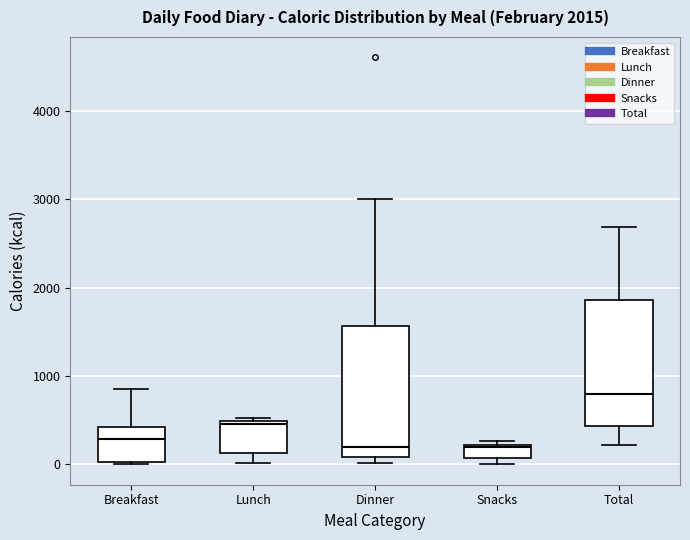

Which box has the highest median line?

Total